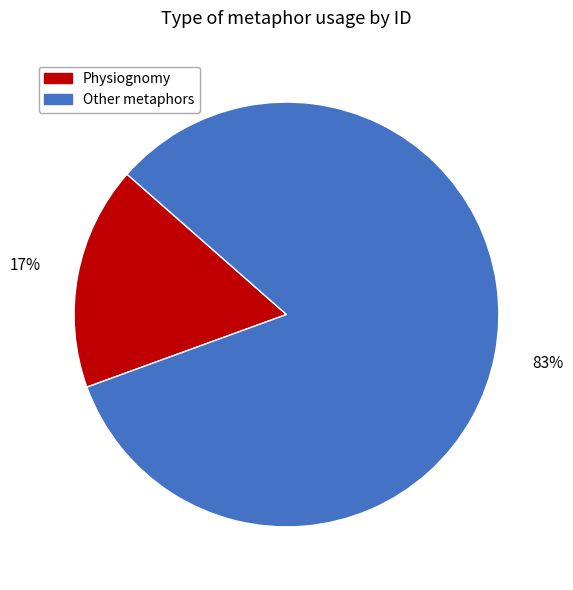

Which has a higher value, Physiognomy or Other metaphors?

Other metaphors